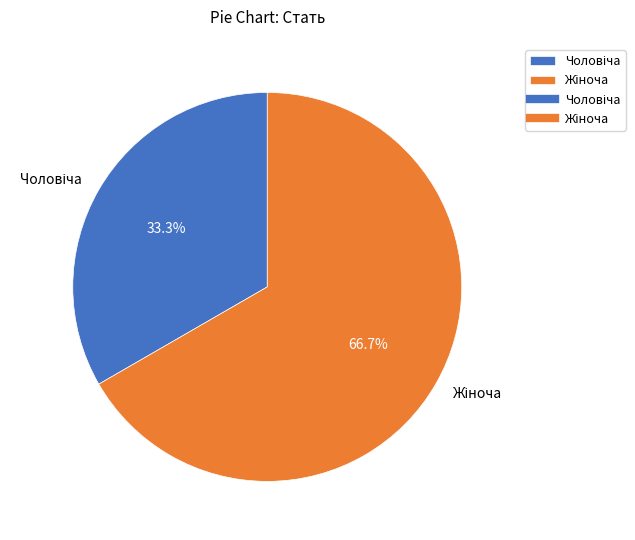

Does any single category account for the majority?

Yes